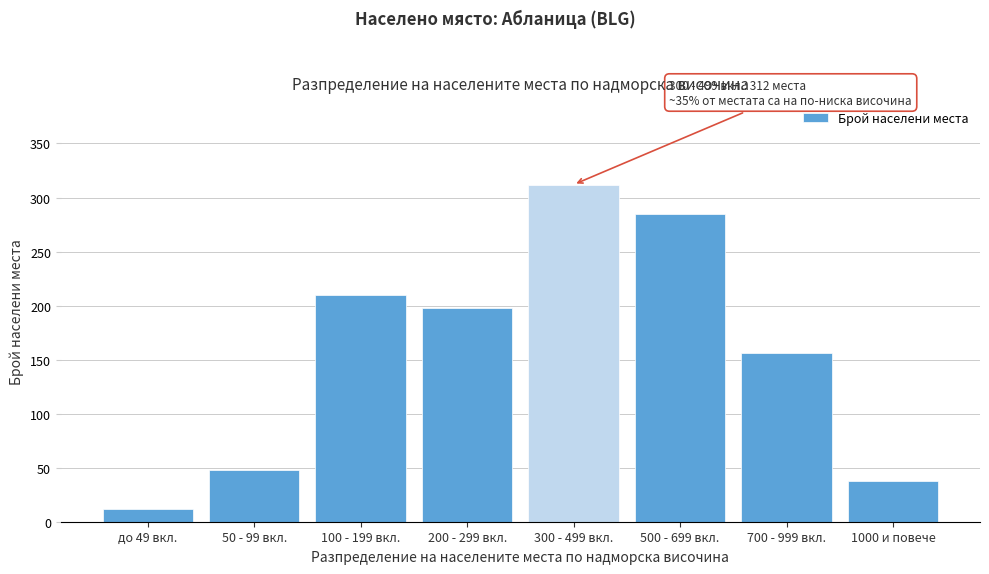

Reading left to right, what are all the values shown in this chart?

до 49 вкл.=12	50 - 99 вкл.=48	100 - 199 вкл.=210	200 - 299 вкл.=198	300 - 499 вкл.=312	500 - 699 вкл.=285	700 - 999 вкл.=156	1000 и повече=38